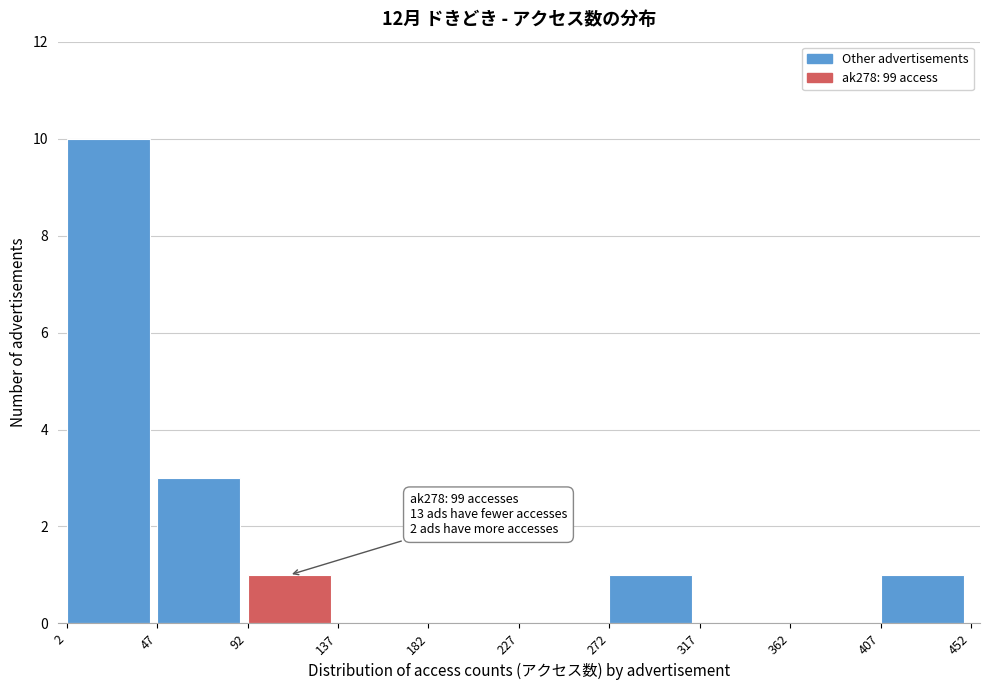

Over which range of the x-axis is the bar tallest?

2 to 47